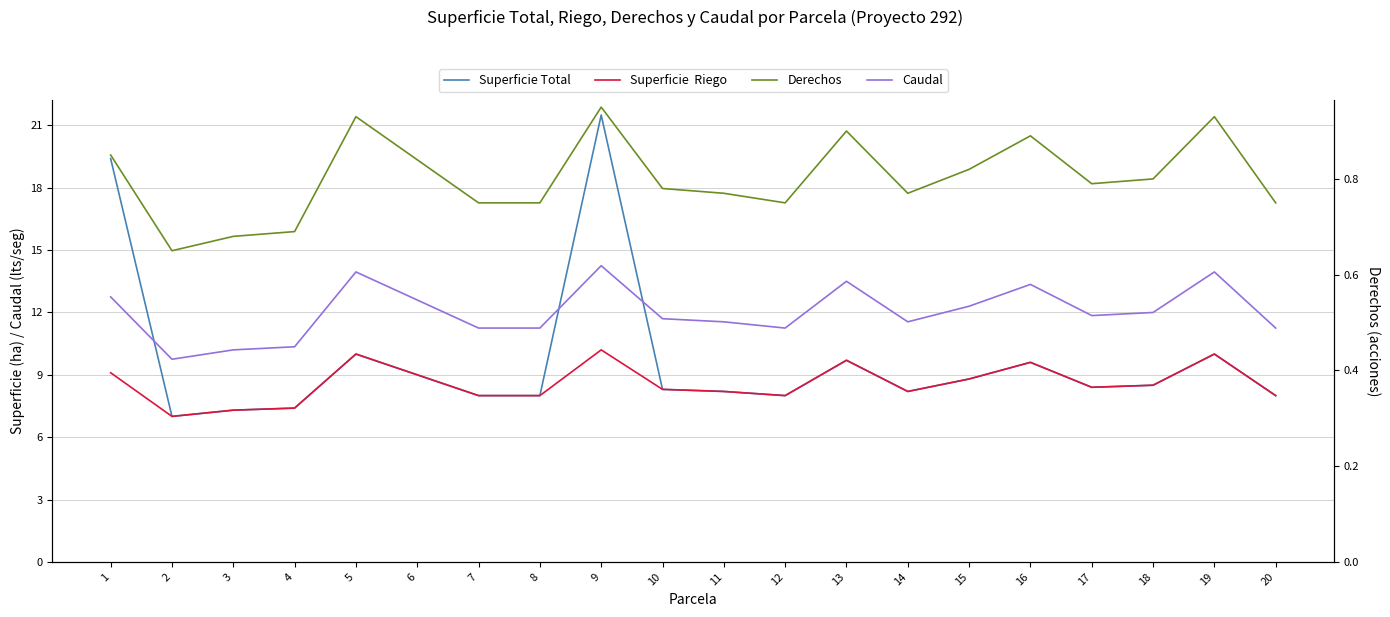

True or false: Superficie Total has more than 0 points higher than both neighbors.

True